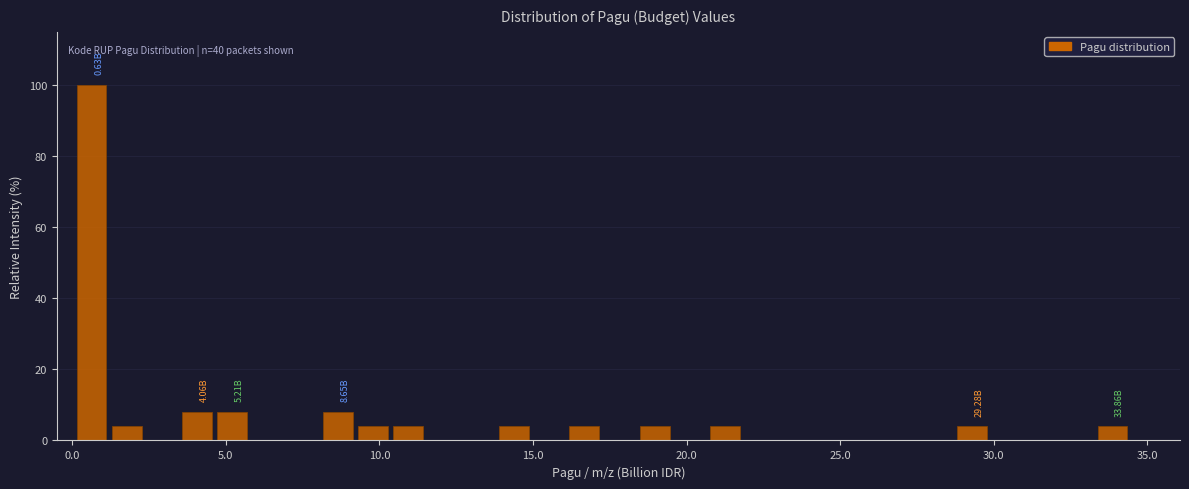

Around what value on the x-axis is the tallest bar? Give the approximate position of its centre, as read against the axis.

0.5